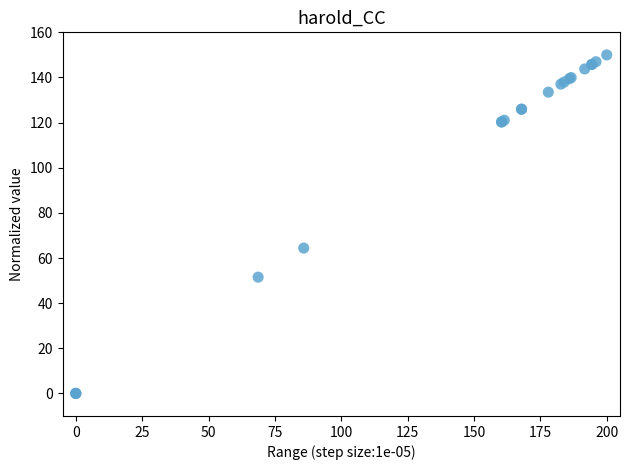

What Y value in the scatter plot is closest to 75?

64.4